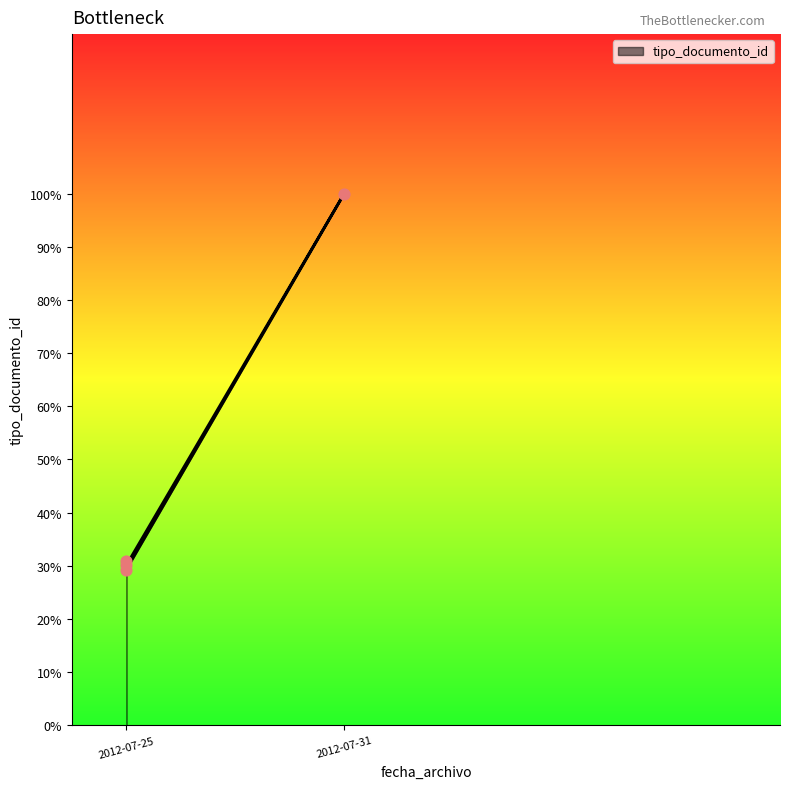

Which has a higher value, 2012-07-31 or 2012-07-25?

2012-07-31